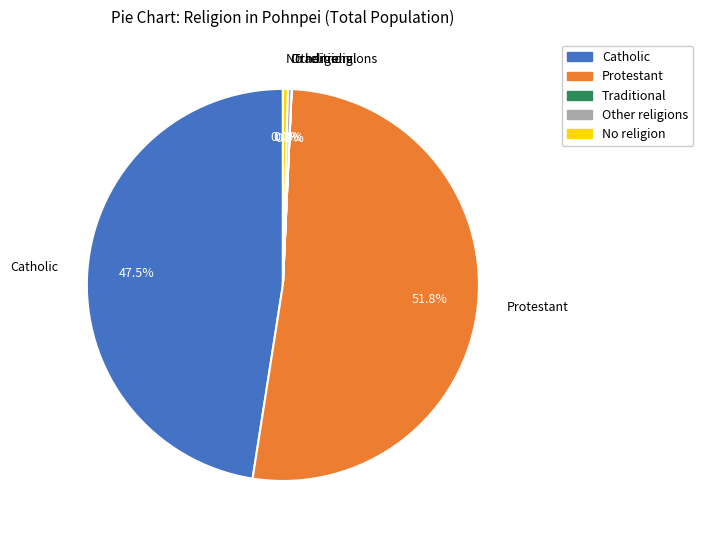

To the nearest percent, what is the difference between the largest and smallest slice percentages?

52%